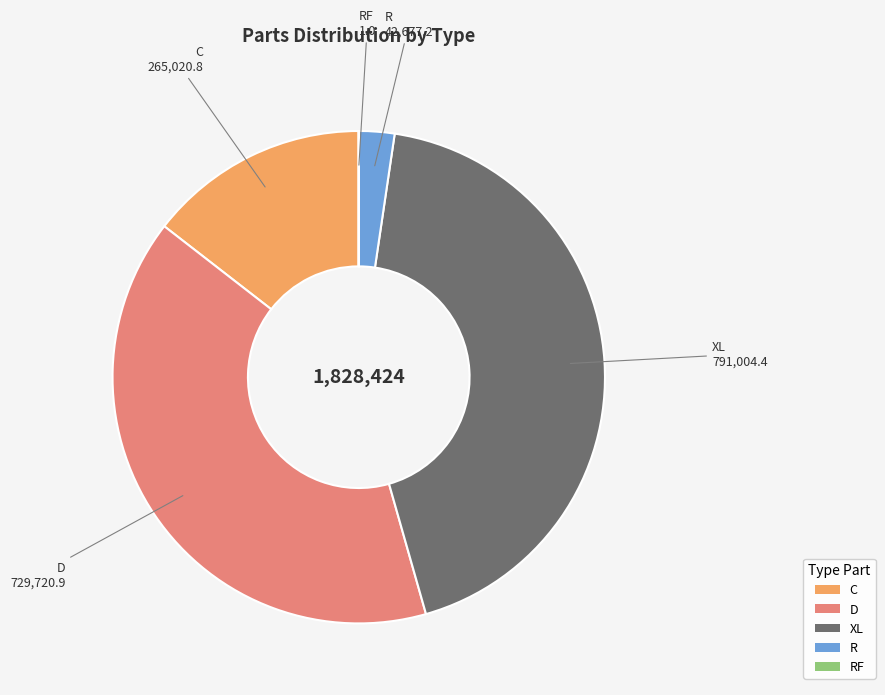

Combined, do C and R account for over 50%?

No